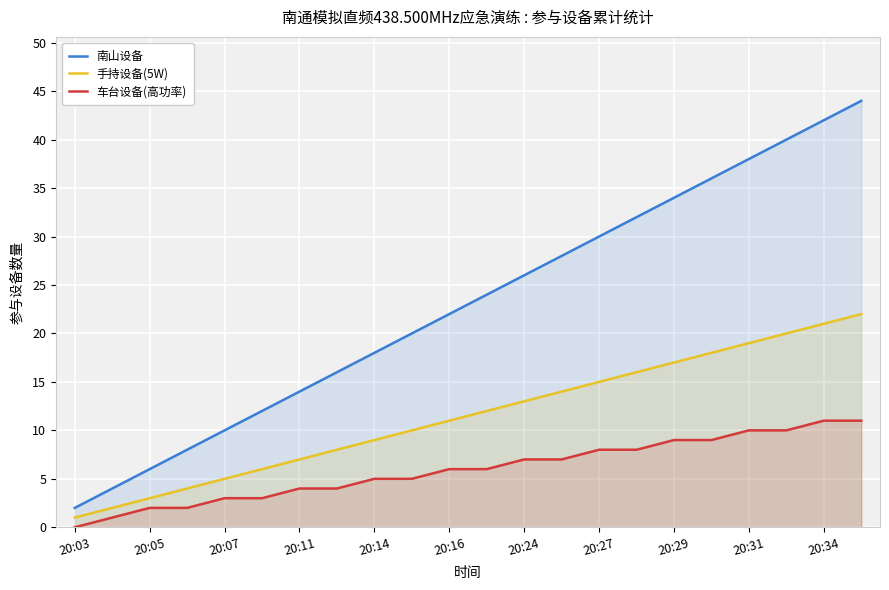

How many lines are shown in the chart?

3